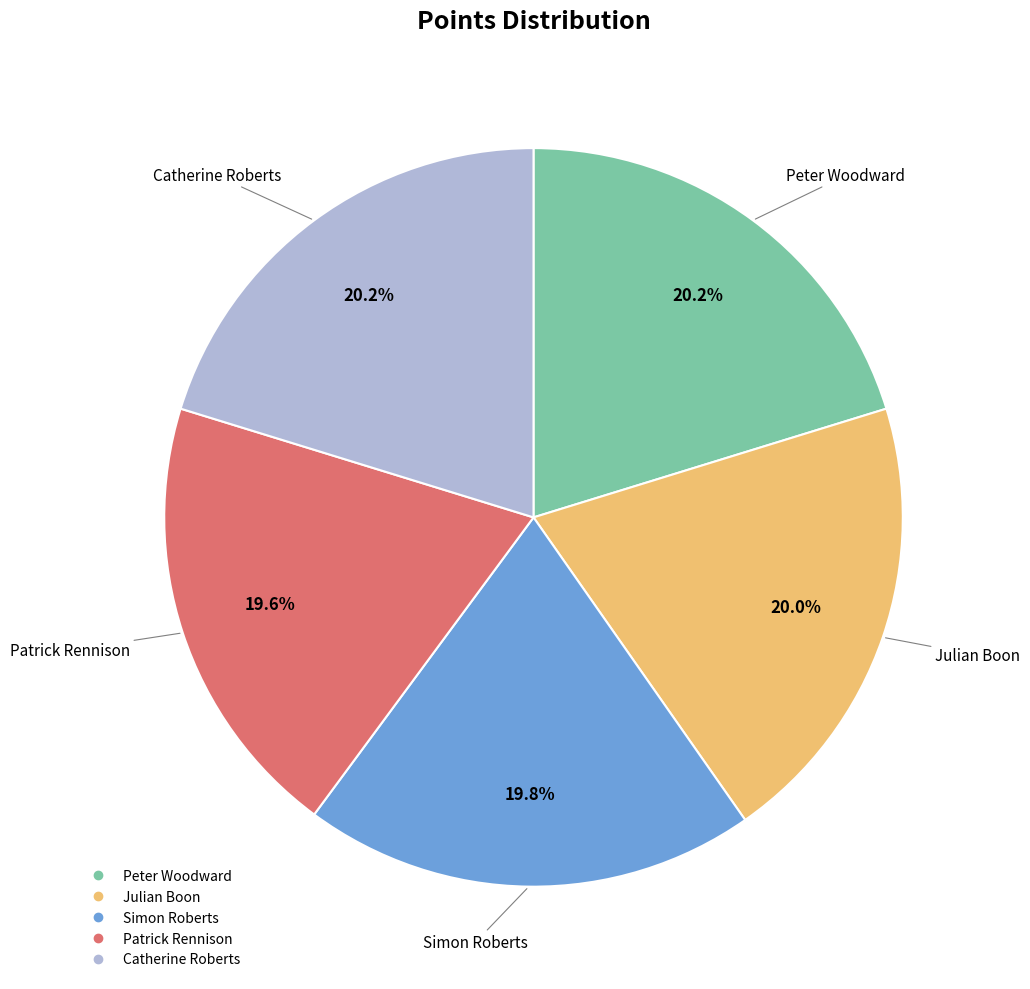

How much of the chart is everything except Peter Woodward?

79.8%